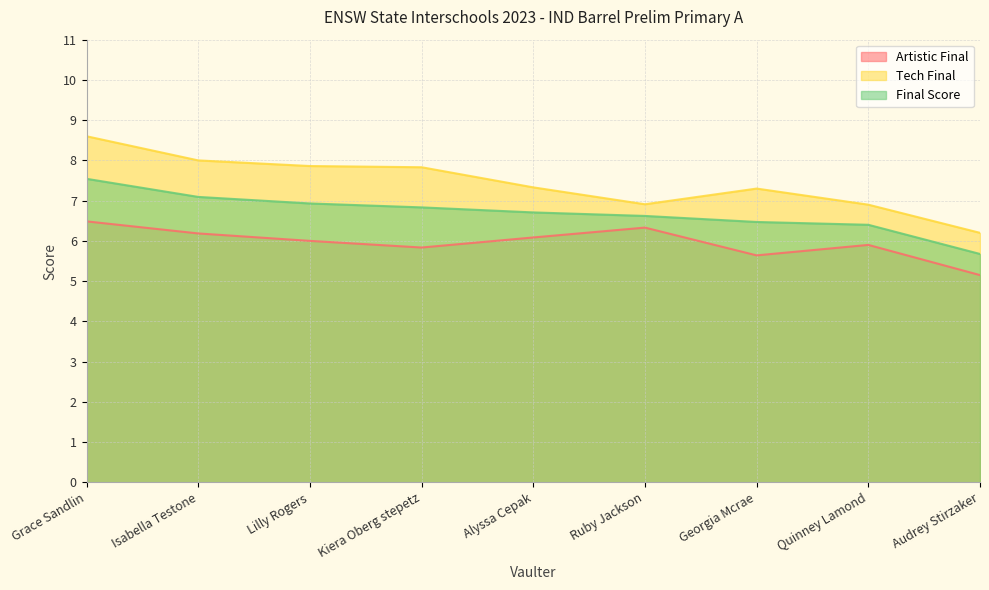

How many values in the Final Score series exceed 6?

8